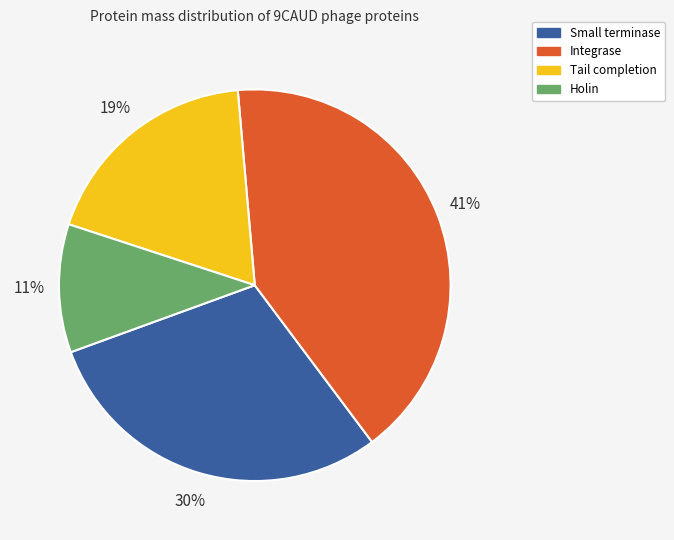

To the nearest percent, what is the difference between the Holin and Tail completion slice percentages?

8%